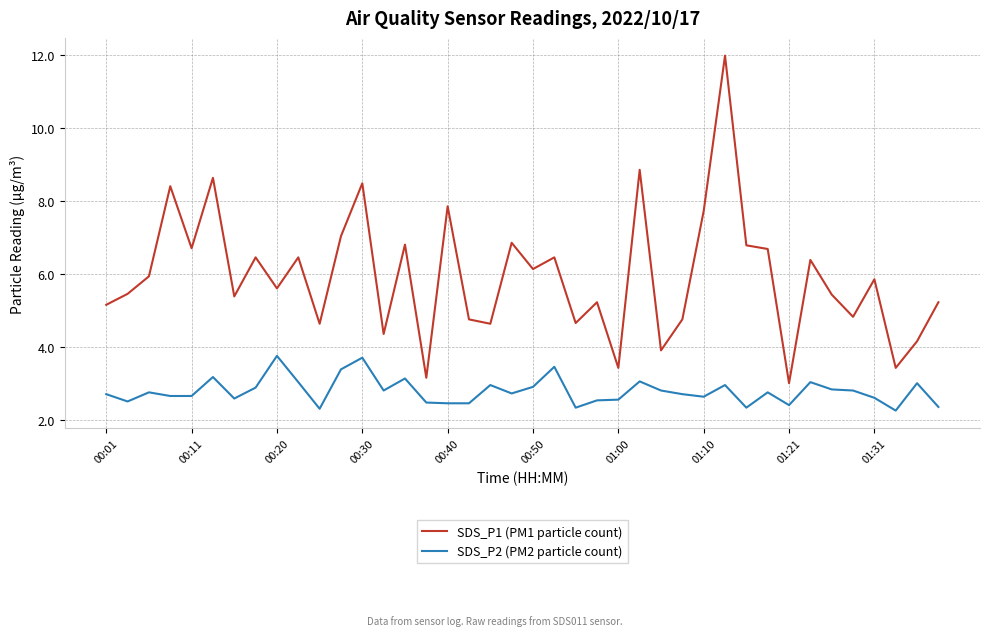

True or false: SDS_P2 (PM2 particle count) and SDS_P1 (PM1 particle count) cross at least once.

False